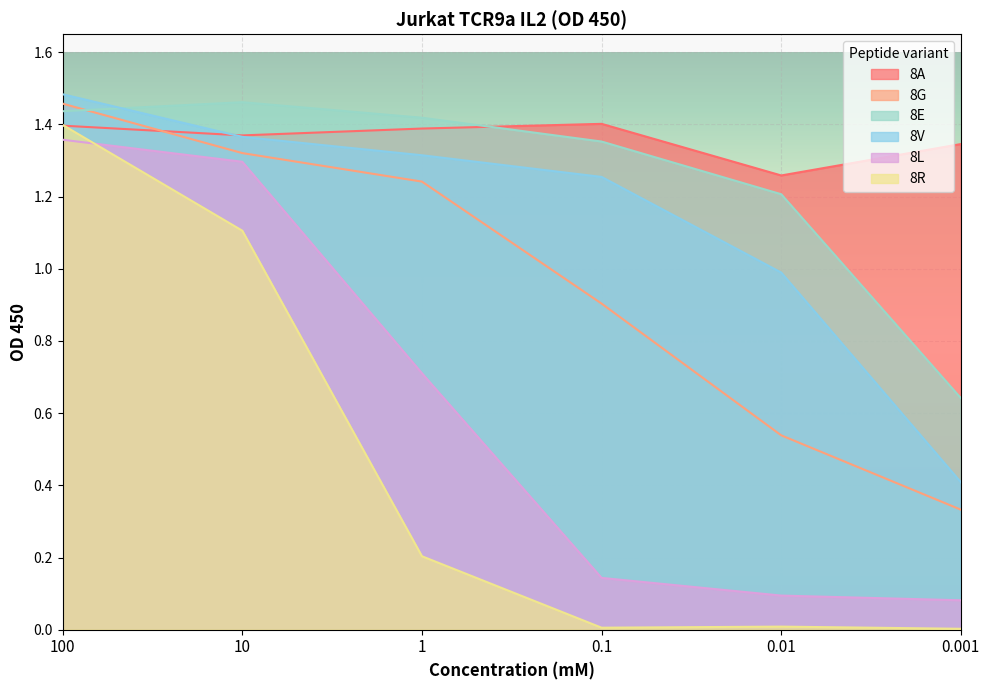

True or false: 8E has more than 0 interior local peaks.

True